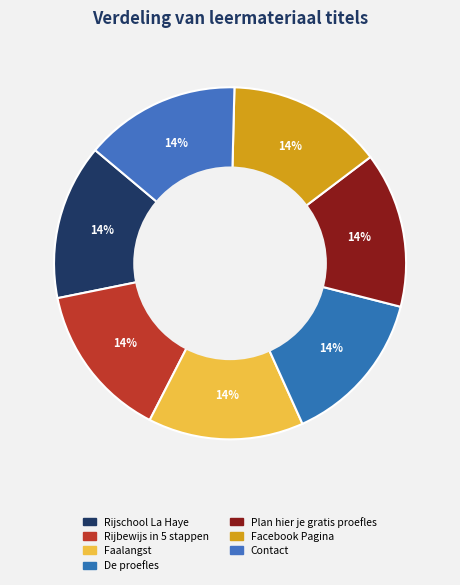

What portion of the pie excludes Rijbewijs in 5 stappen?

85.7%